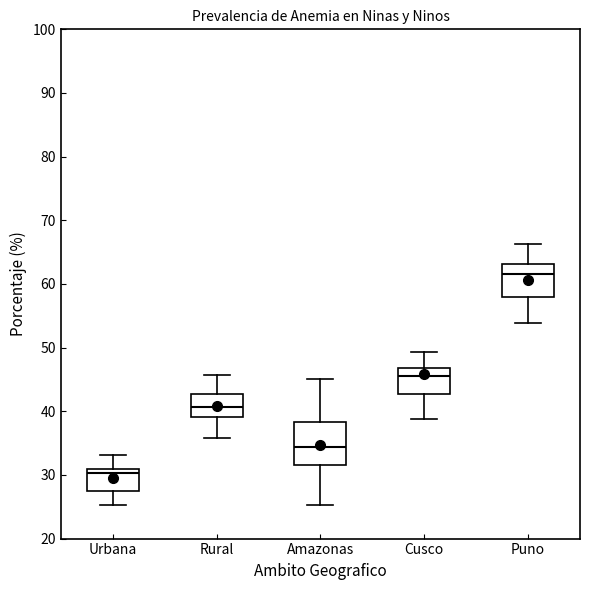

Which box has the lowest median line?

Urbana